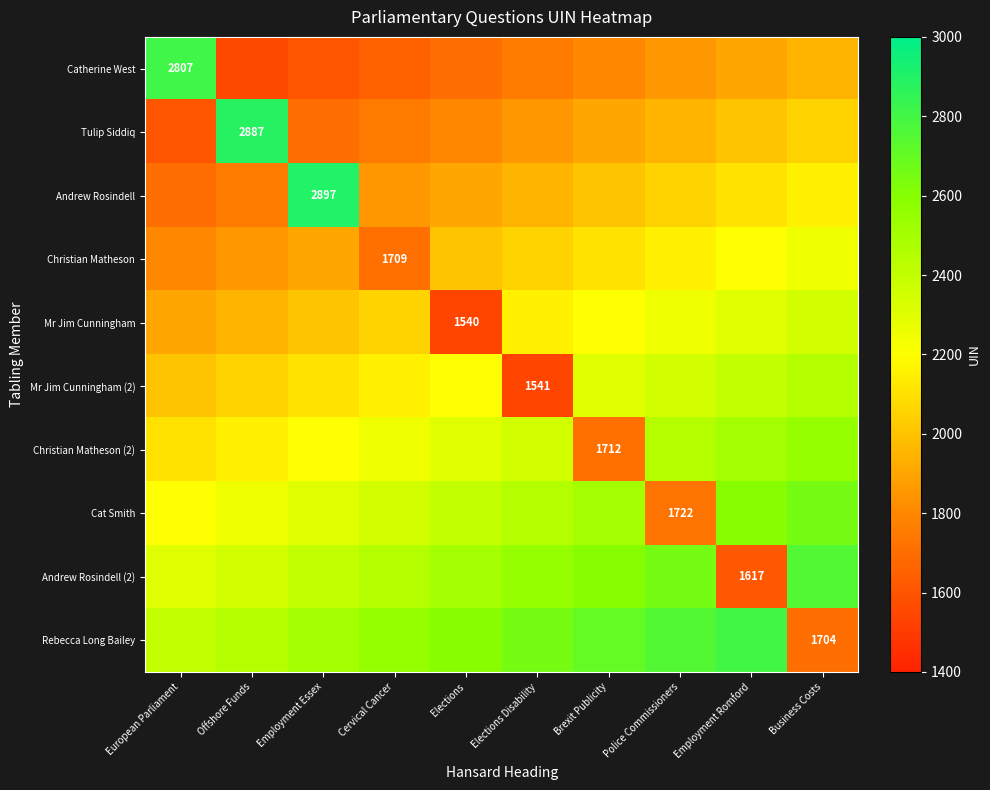

What is the difference between the maximum and second lowest values in the Catherine West series?

1207